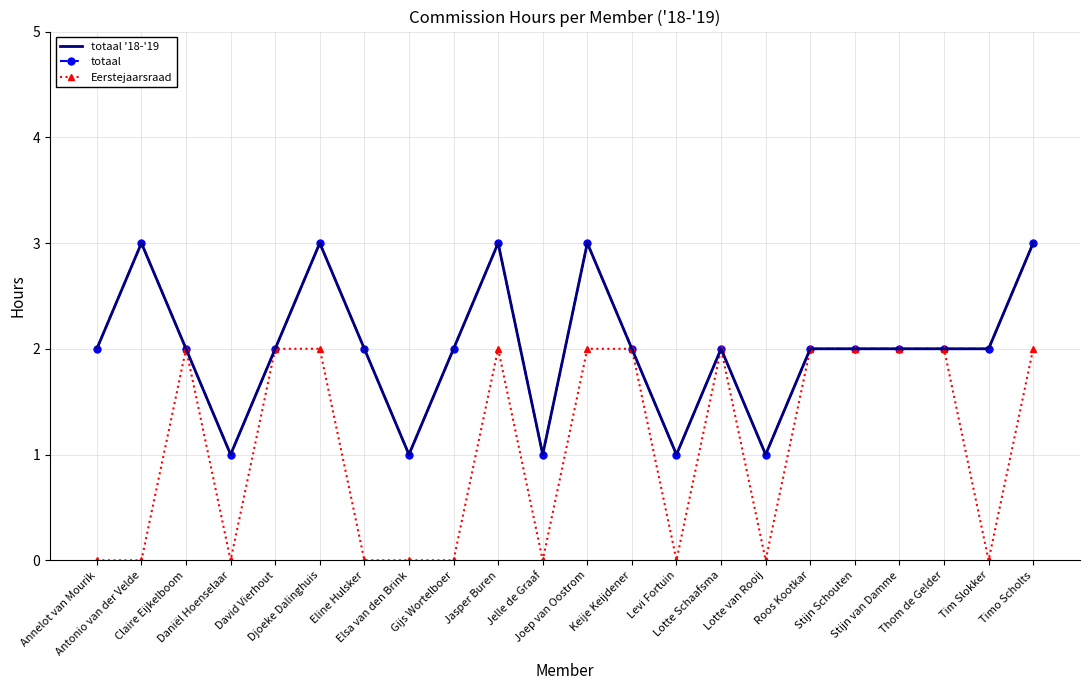

Reading left to right, what are all the values shown in this chart?

totaal '18-'19: 2	3	2	1	2	3	2	1	2	3	1	3	2	1	2	1	2	2	2	2	2	3
totaal: 2	3	2	1	2	3	2	1	2	3	1	3	2	1	2	1	2	2	2	2	2	3
Eerstejaarsraad: 0	0	2	0	2	2	0	0	0	2	0	2	2	0	2	0	2	2	2	2	0	2